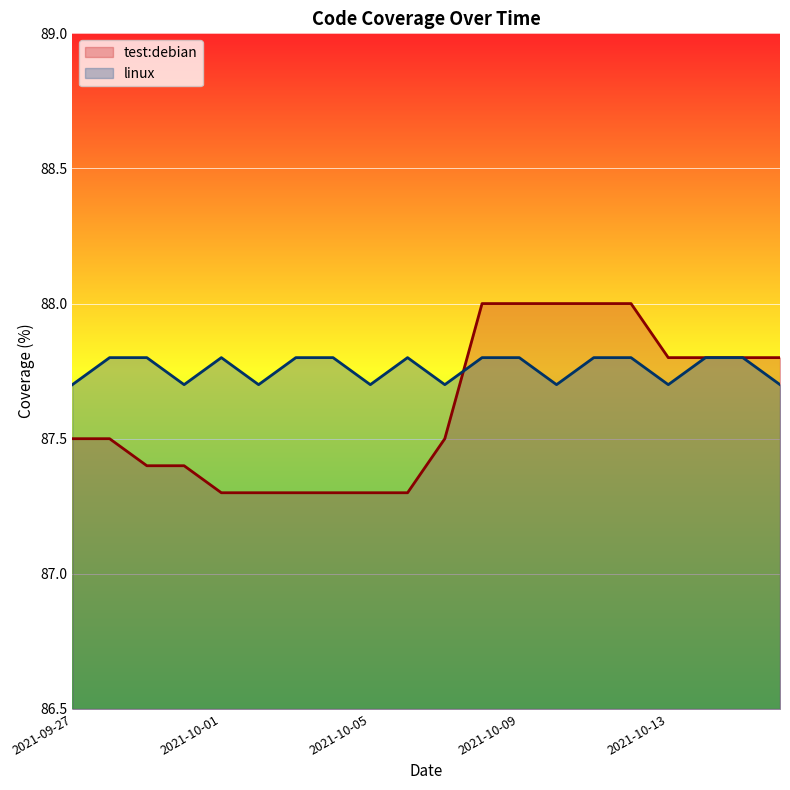

Reading left to right, list all the values displayed in this chart.

test:debian: 2021-09-27=87.5	2021-09-28=87.5	2021-09-29=87.4	2021-09-30=87.4	2021-10-01=87.3	2021-10-02=87.3	2021-10-03=87.3	2021-10-04=87.3	2021-10-05=87.3	2021-10-06=87.3	2021-10-07=87.5	2021-10-08=88.0	2021-10-09=88.0	2021-10-10=88.0	2021-10-11=88.0	2021-10-12=88.0	2021-10-13=87.8	2021-10-14=87.8	2021-10-15=87.8	2021-10-16=87.8
linux: 2021-09-27=87.7	2021-09-28=87.8	2021-09-29=87.8	2021-09-30=87.7	2021-10-01=87.8	2021-10-02=87.7	2021-10-03=87.8	2021-10-04=87.8	2021-10-05=87.7	2021-10-06=87.8	2021-10-07=87.7	2021-10-08=87.8	2021-10-09=87.8	2021-10-10=87.7	2021-10-11=87.8	2021-10-12=87.8	2021-10-13=87.7	2021-10-14=87.8	2021-10-15=87.8	2021-10-16=87.7